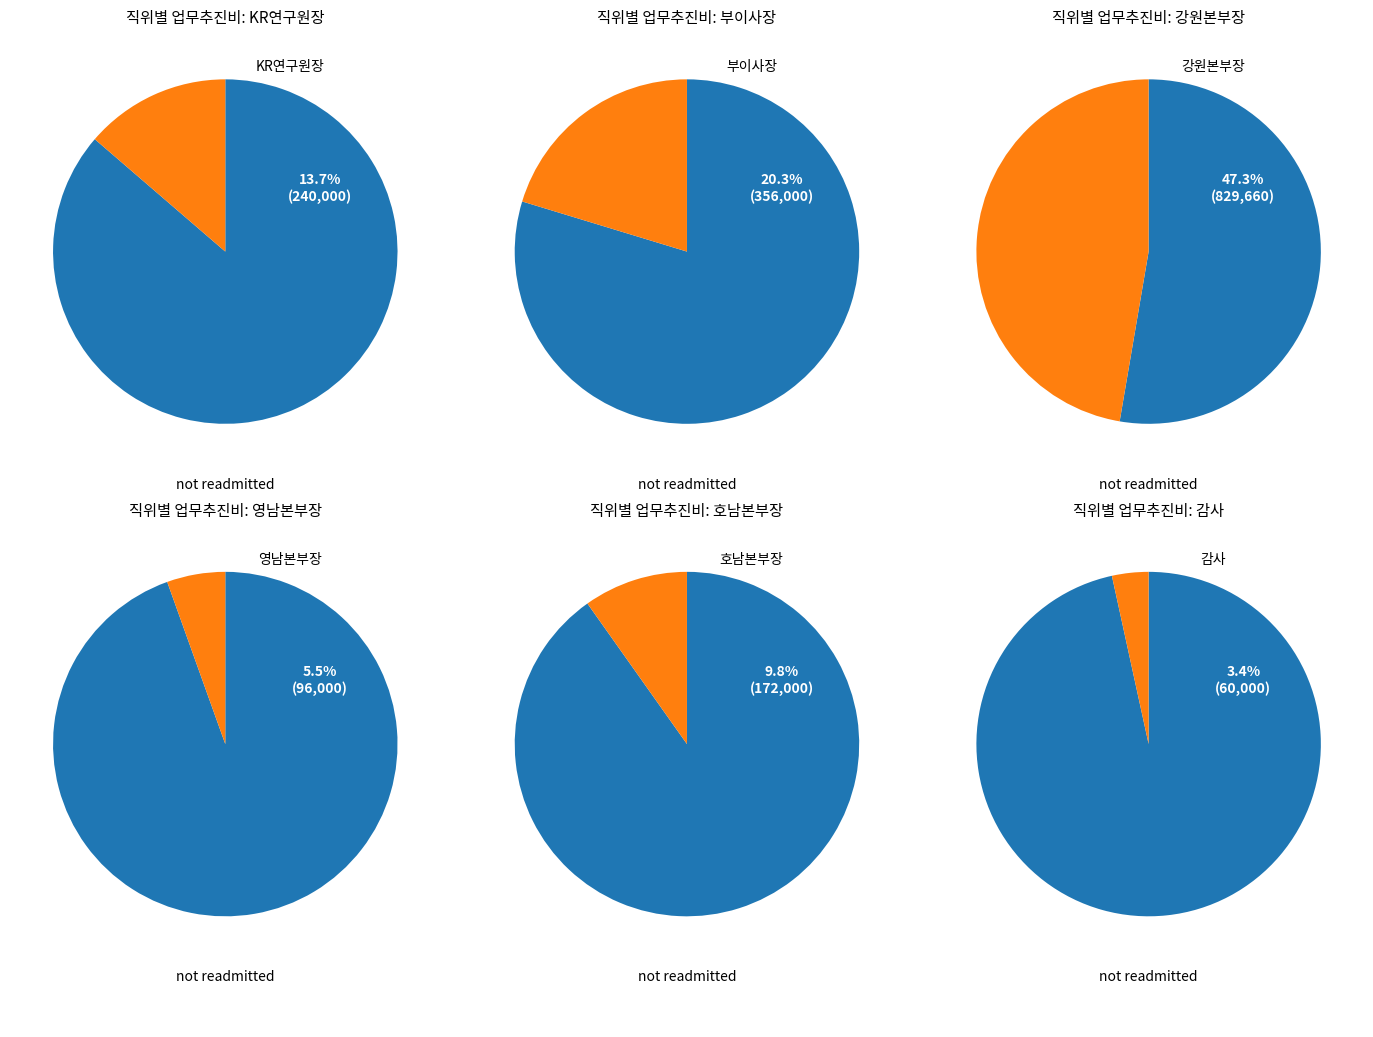

Is it true that 강원본부장 is 60% of the pie?

False